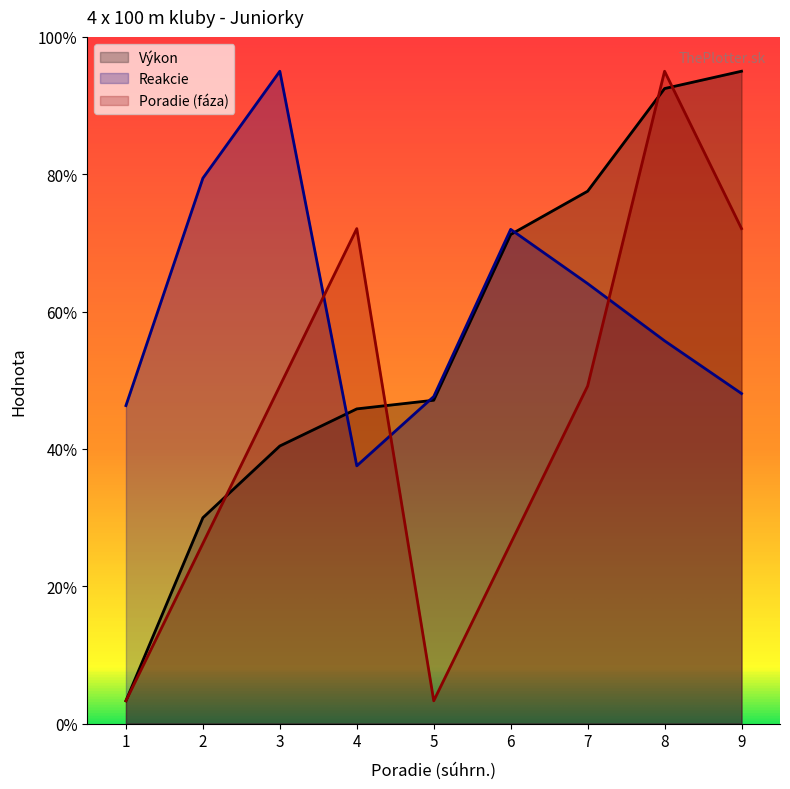

Where is the first local maximum for Reakcie?

3